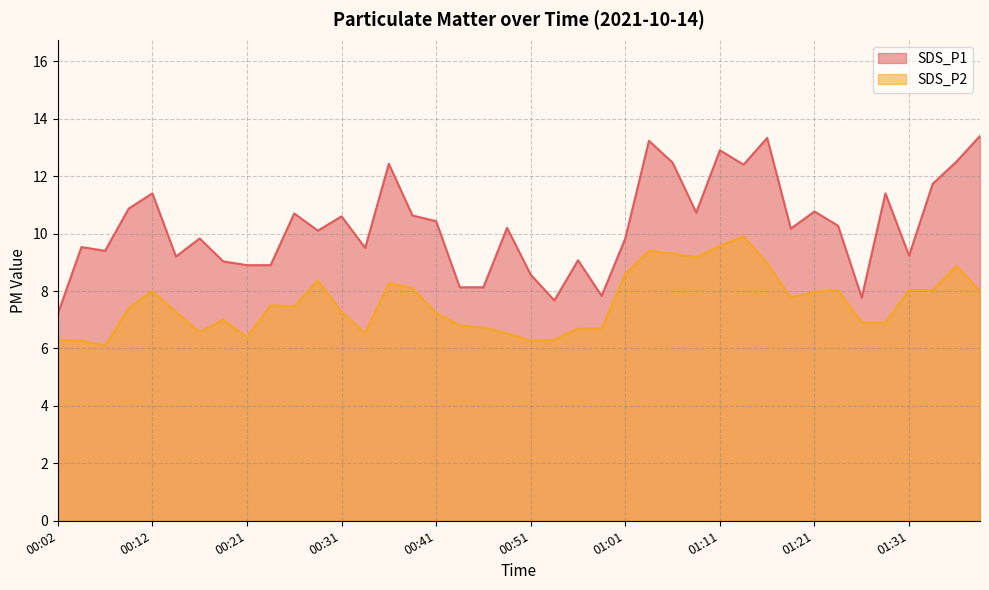

What is the difference between the highest and lowest values at 01:26?

0.9